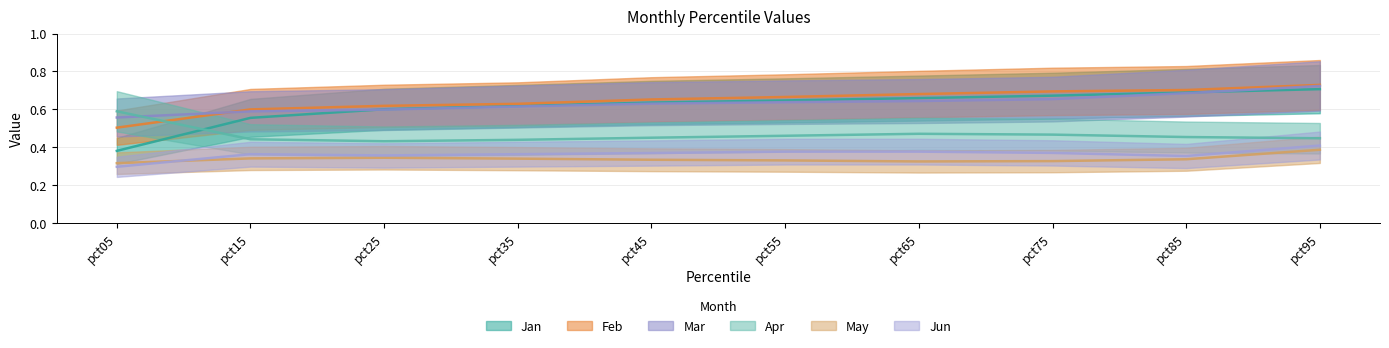

What is the average value of the Feb series?

0.6